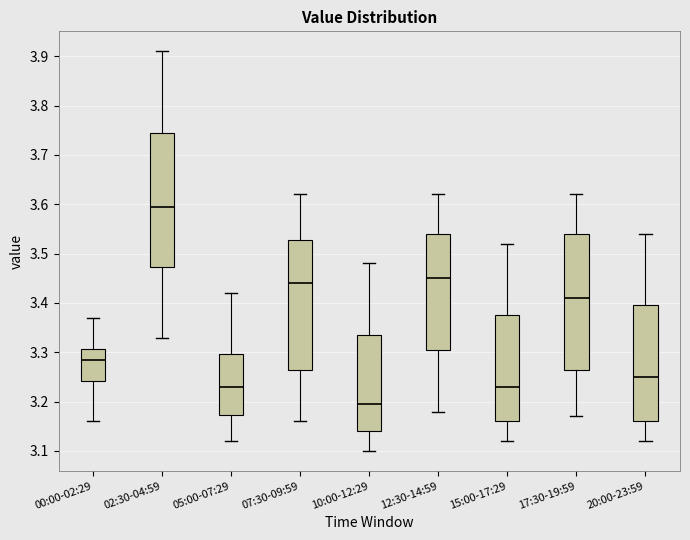

Which box's median line is the highest?

02:30-04:59